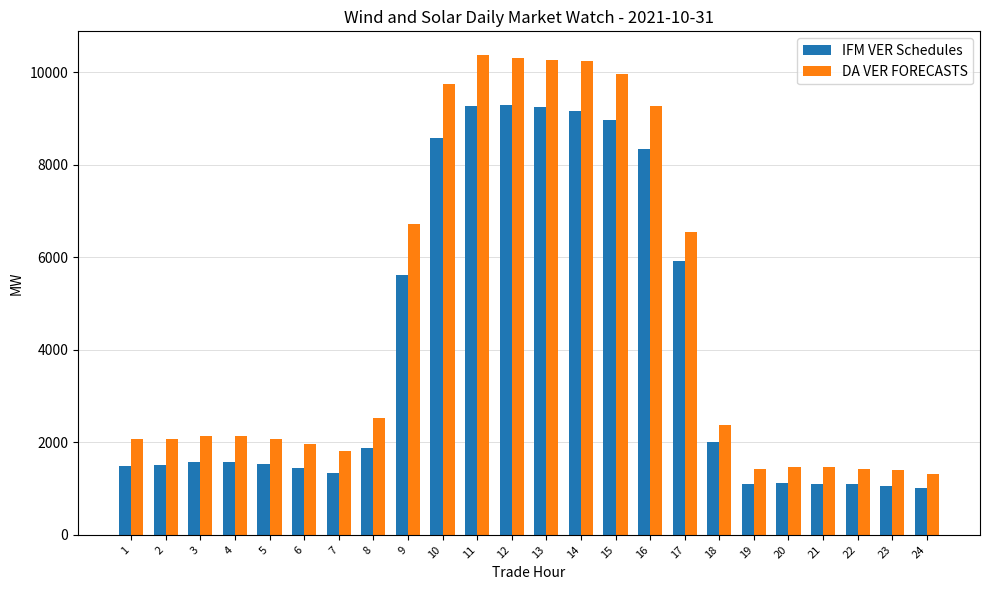

Is the value of IFM VER Schedules at 4 greater than the value of DA VER FORECASTS at 10?

No